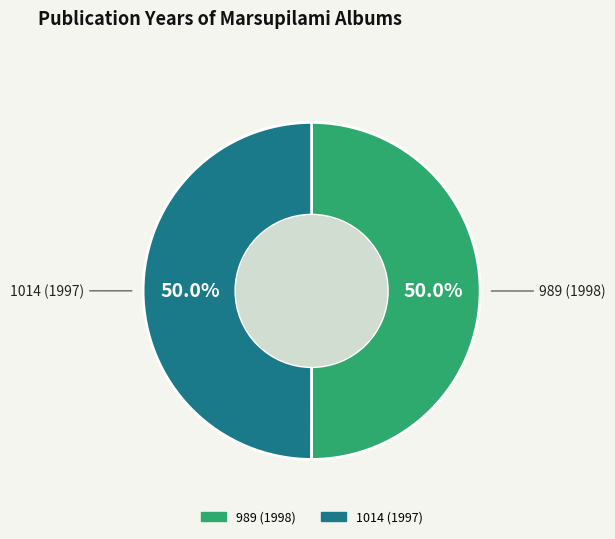

Is the sum of 989 (1998) and 1014 (1997) greater than half?

Yes